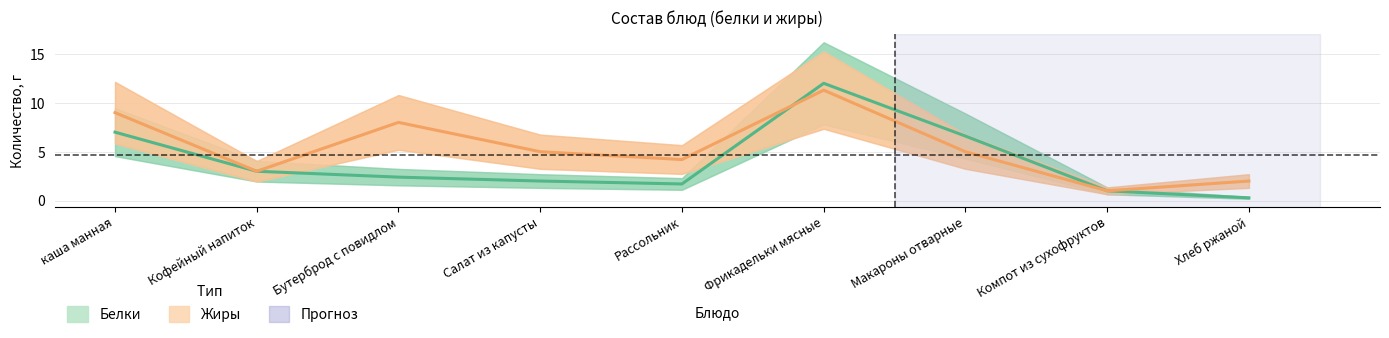

What is the value of the Белки point at the 8th from the left?

1.0